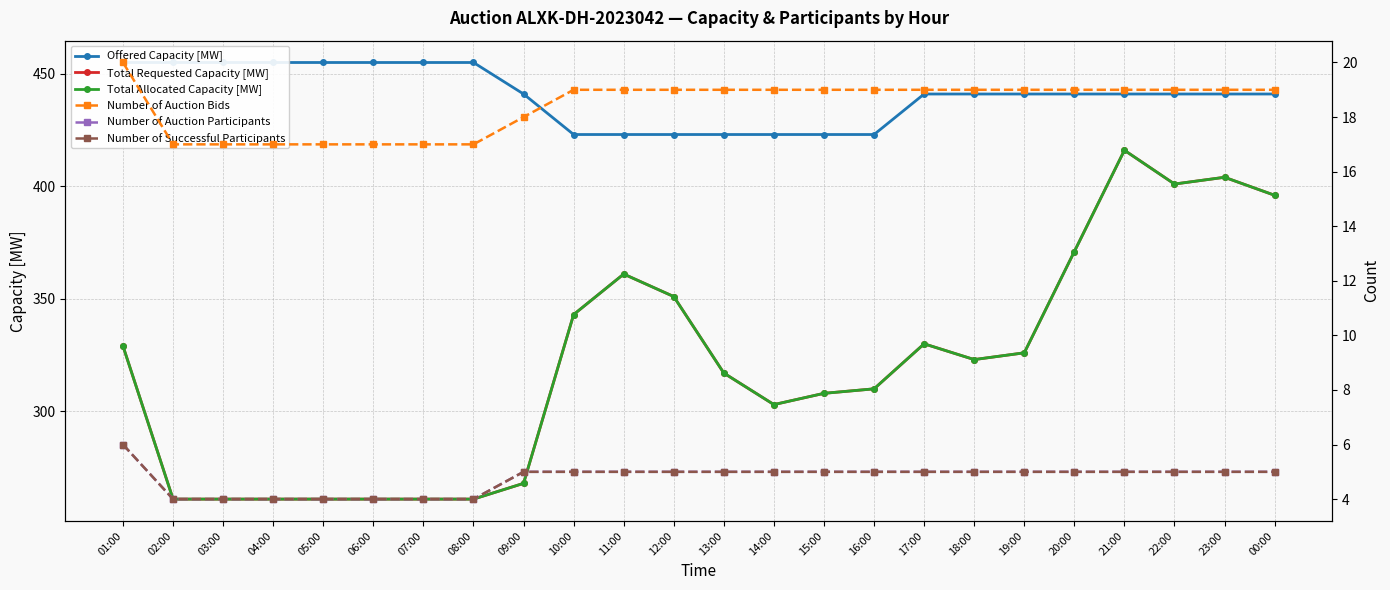

What is the smallest value displayed?

4